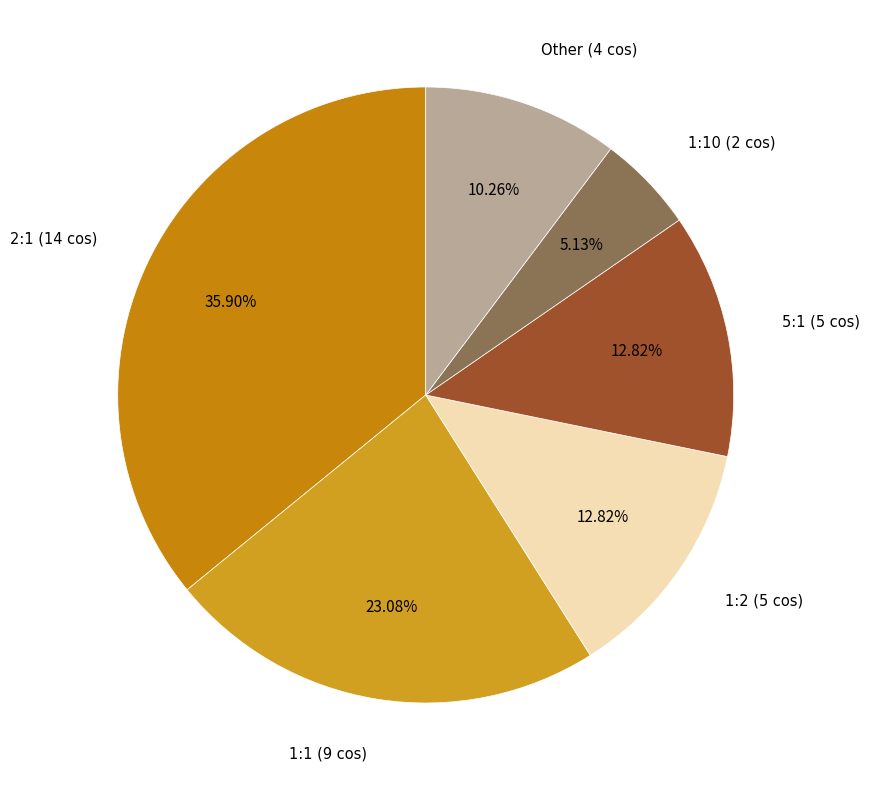

How many slices are in this pie chart?

6